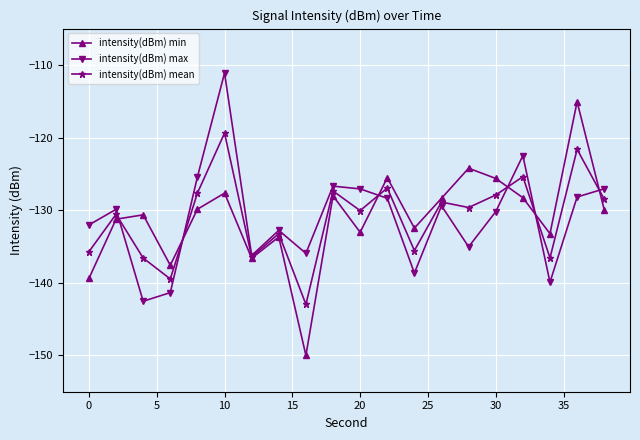

What is the minimum value shown in the chart?

-150.0